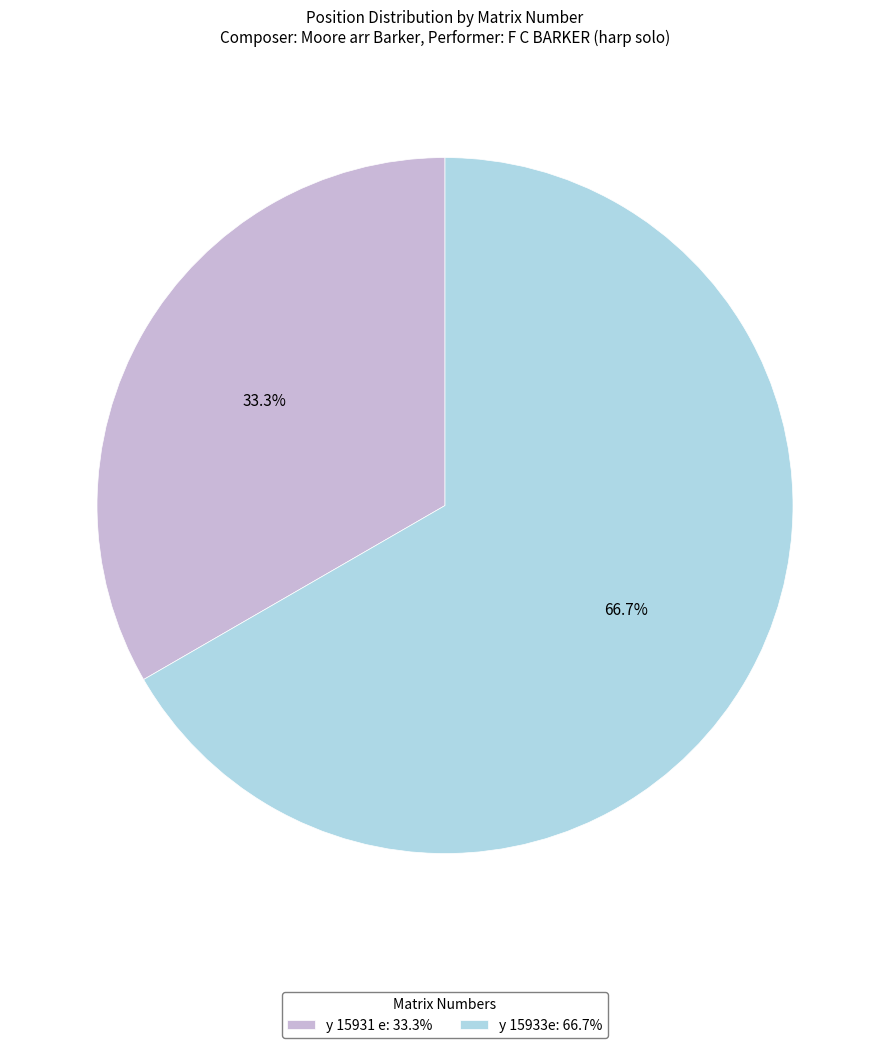

Combined, do y 15931 e and y 15933e account for over 50%?

Yes